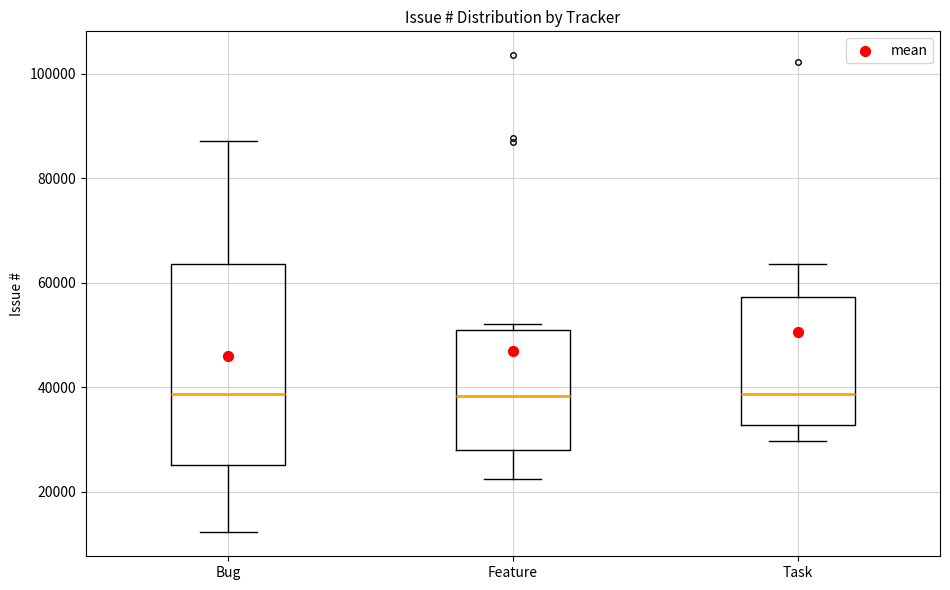

Reading left to right, transcribe this box plot: for each box, give where its median line is, the range the box spans, and where its two whiskers end, as read against the y-axis. The values are not printed on the chart, so give them approximately, as read against the axis.

Bug: median 38000, box 26000 to 64000, whiskers 12000 to 88000
Feature: median 38000, box 28000 to 52000, whiskers 22000 to 52000 (just above the box's upper edge)
Task: median 38000, box 32000 to 58000, whiskers 30000 to 64000